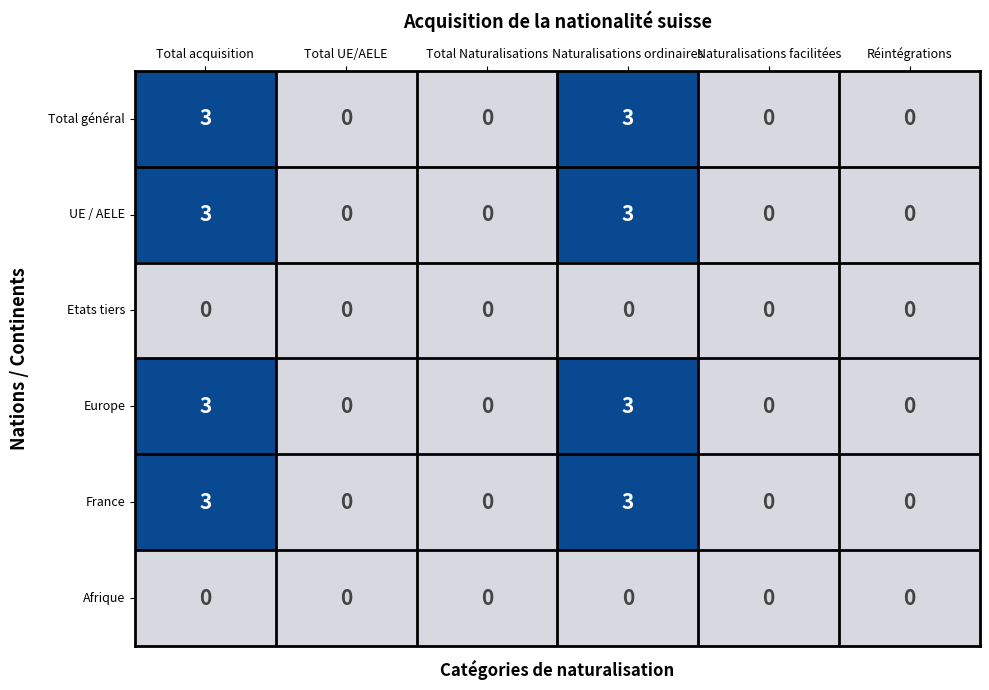

What is the difference between the maximum and minimum values in the France series?

3